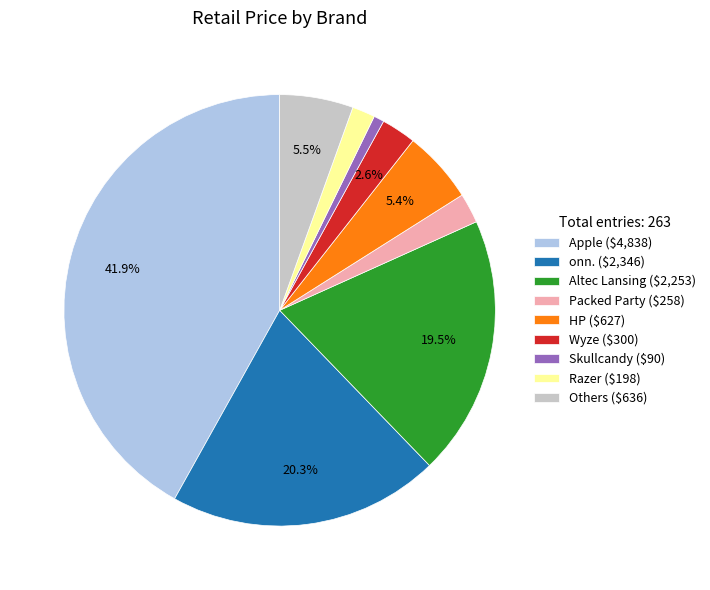

How many slices are in this pie chart?

9